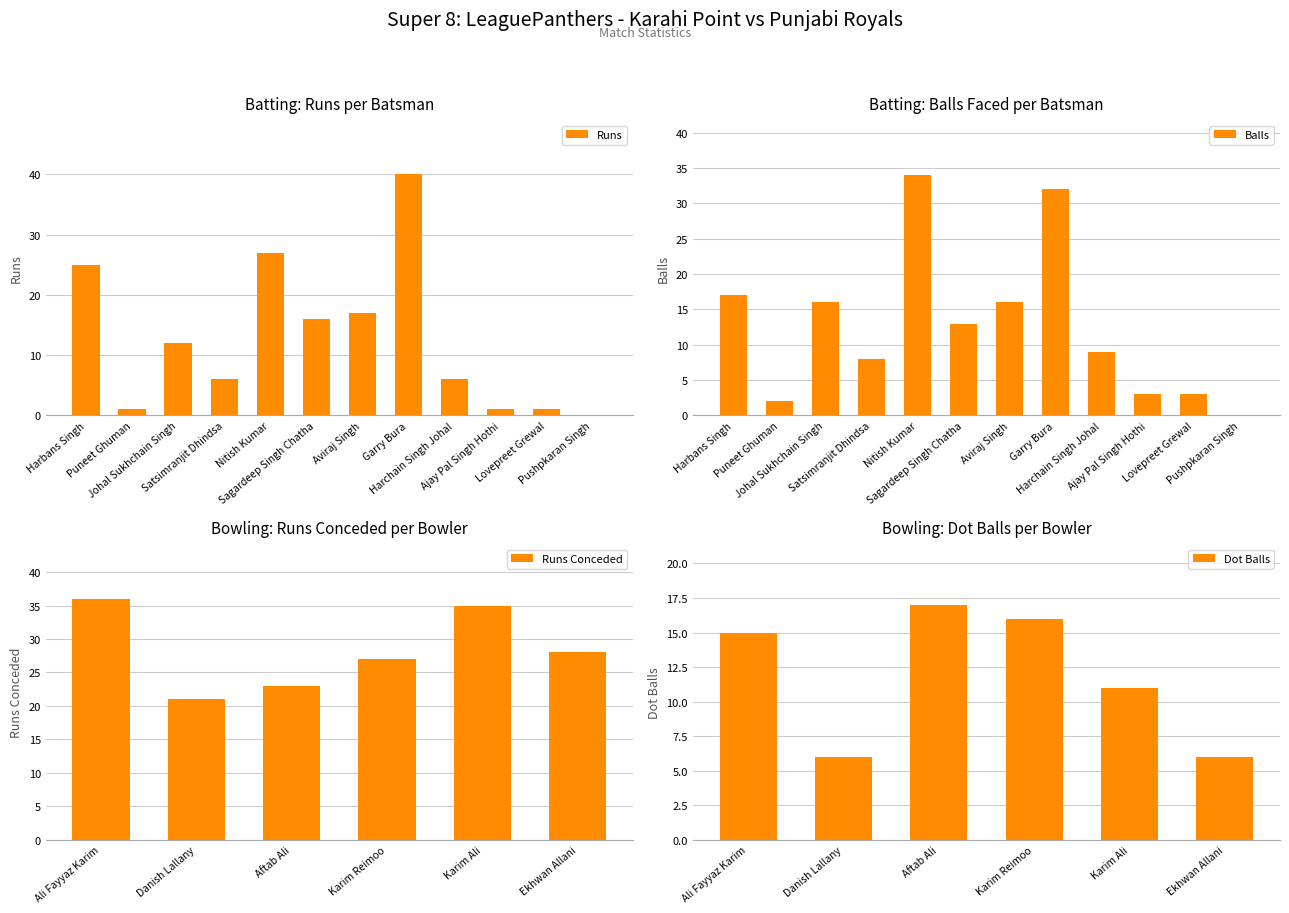

Which label corresponds to the largest value in the chart?

Garry Bura